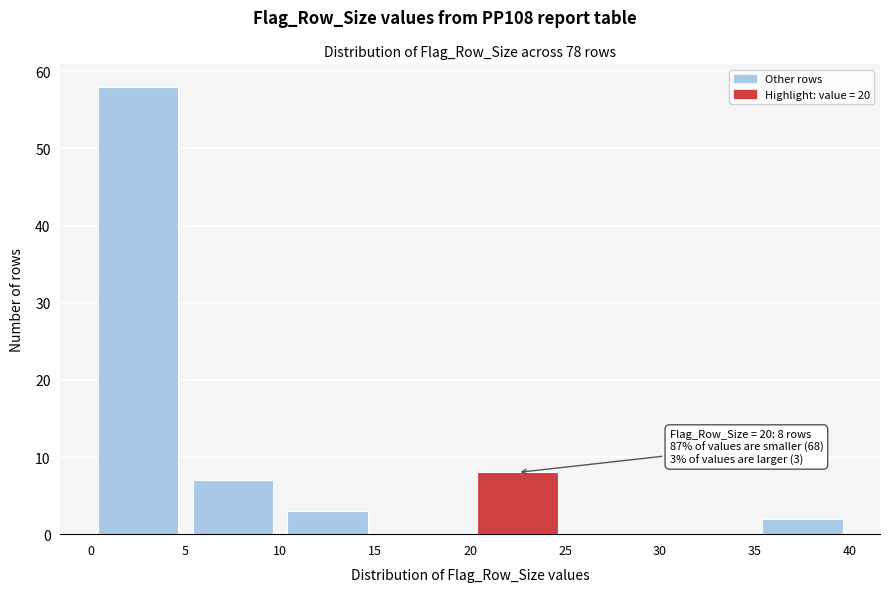

Which range on the x-axis has the tallest bar?

0 to 5